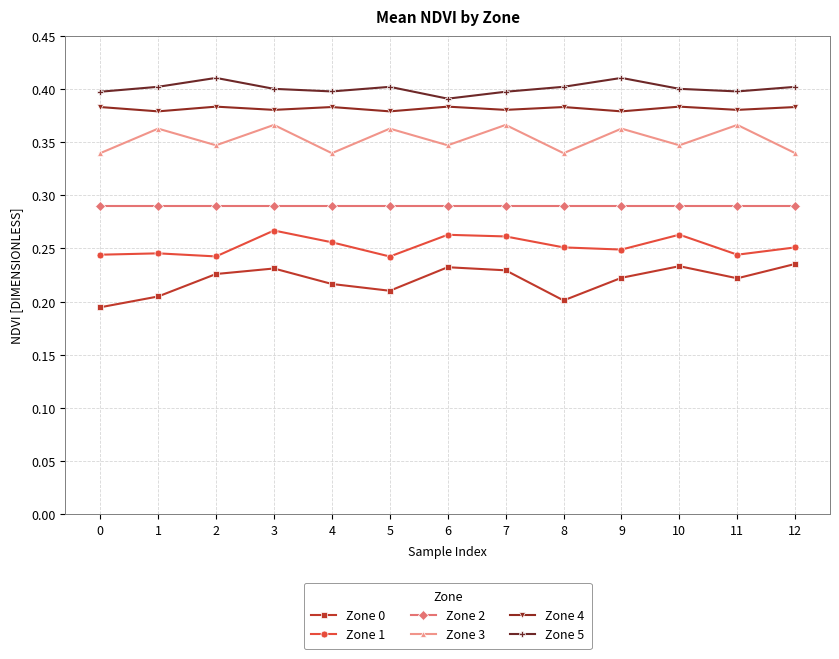

What is the sum of all Zone 3 values?

4.6